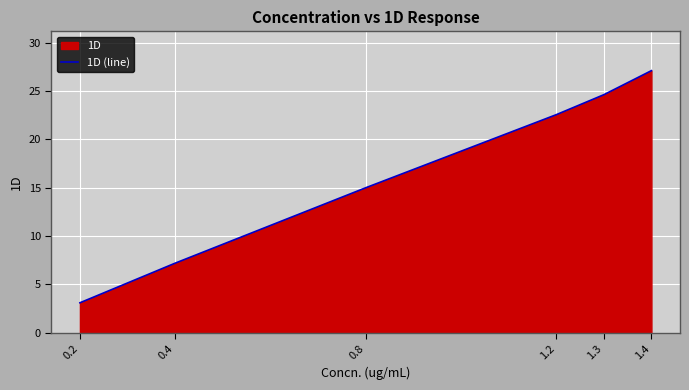

Where is the data nearest to the value 15?

0.8